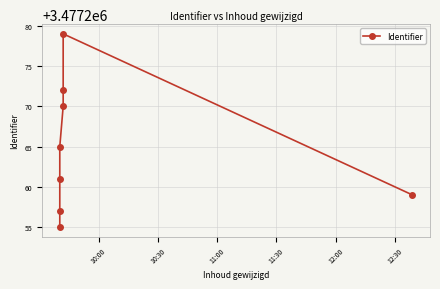

What is the maximum value shown in the chart?

3477279